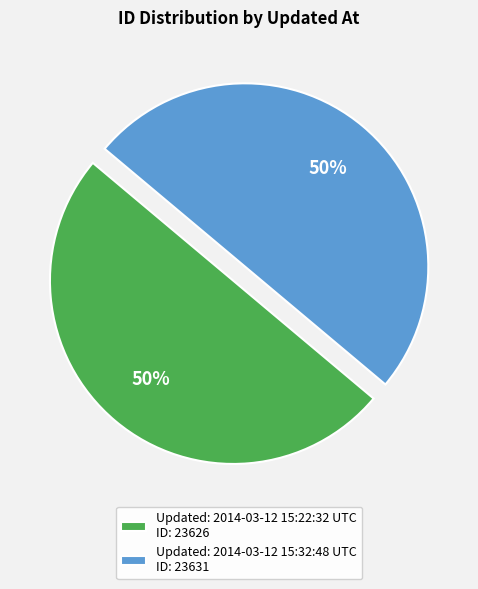

True or false: Updated: 2014-03-12 15:32:48 UTC ID: 23631 accounts for 50% of the total.

True